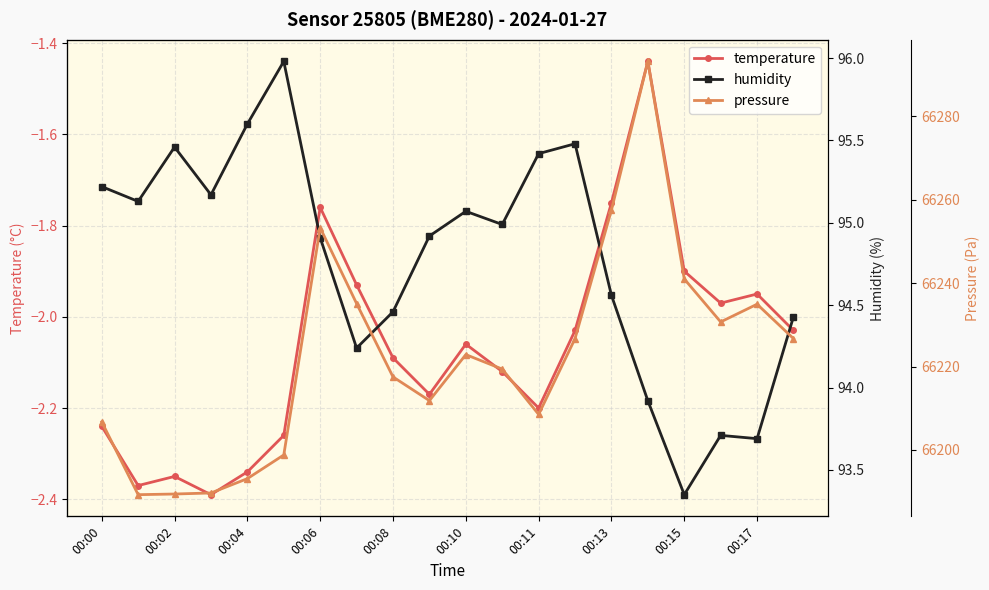

How many interior local peaks does the pressure series have?

4